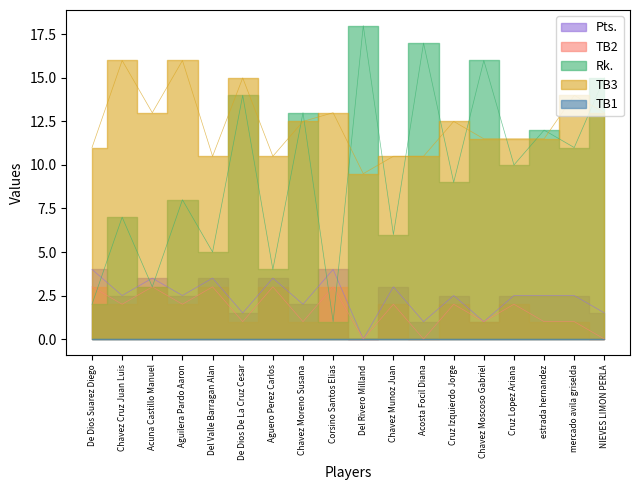

How many TB2 values are between 1 and 3?

15